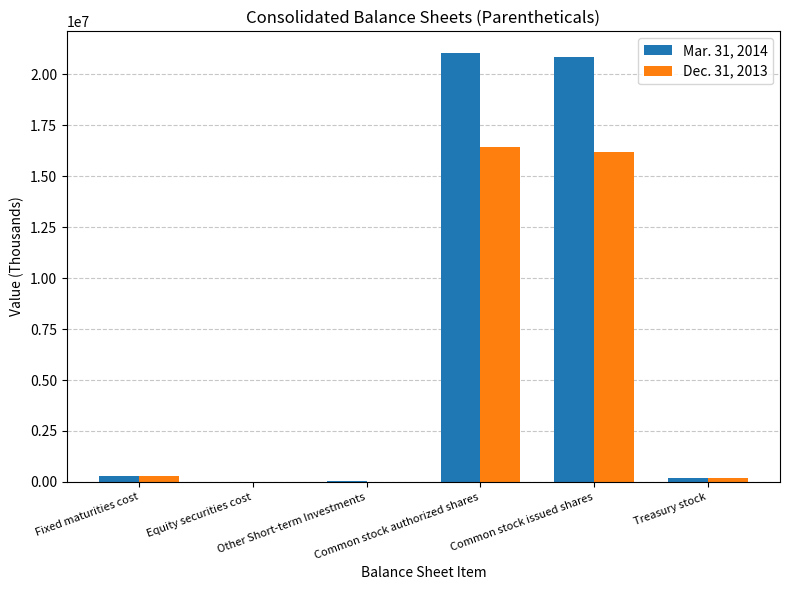

How many groups of bars are there?

6